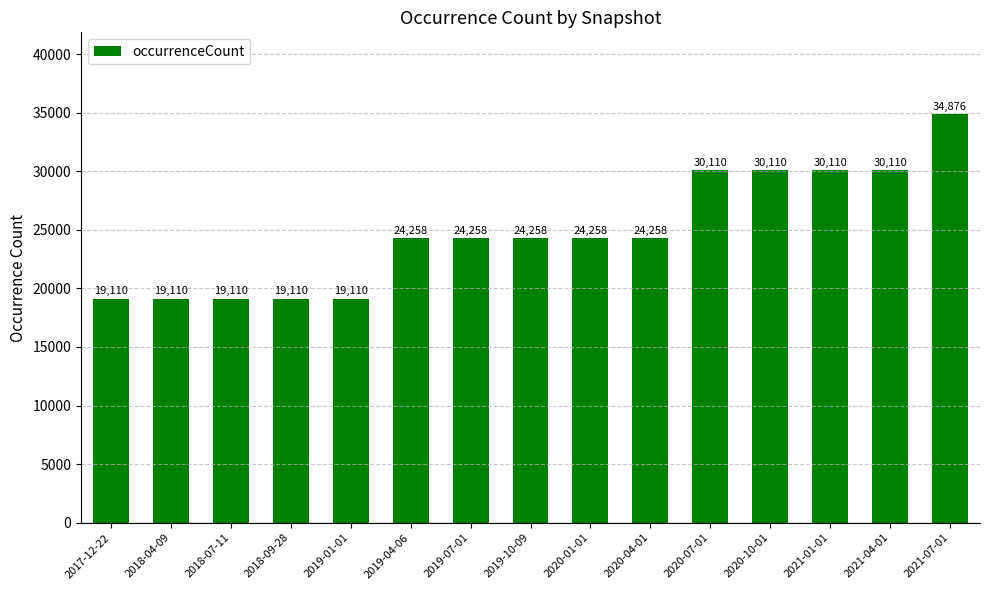

Which has a higher value, 2021-01-01 or 2019-07-01?

2021-01-01